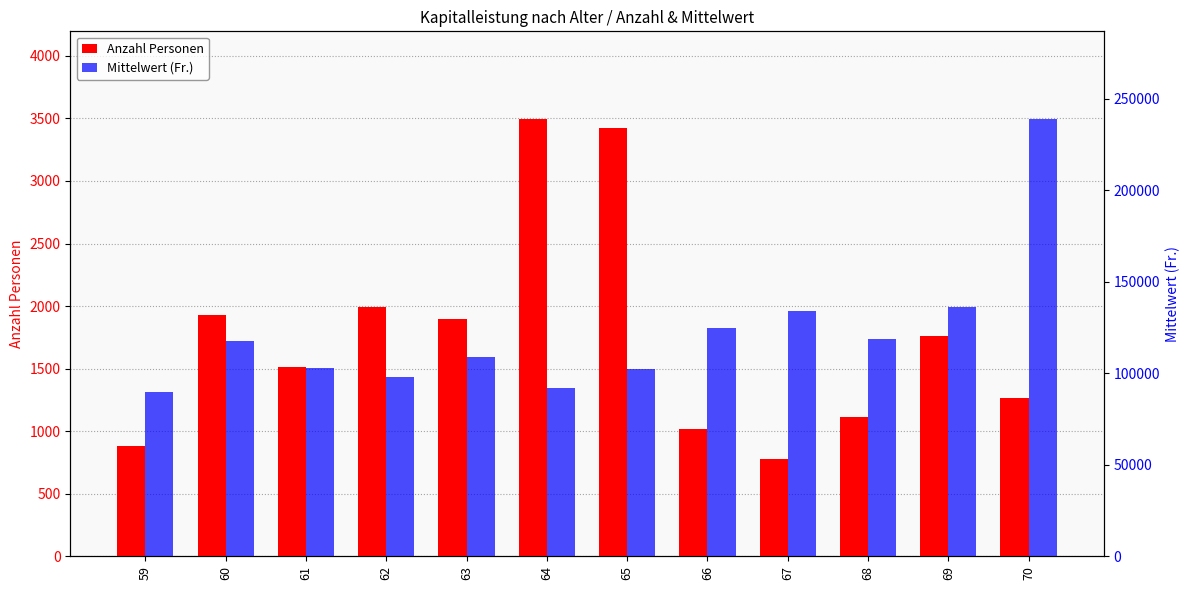

What are all the series names shown in the legend?

Anzahl Personen, Mittelwert (Fr.)